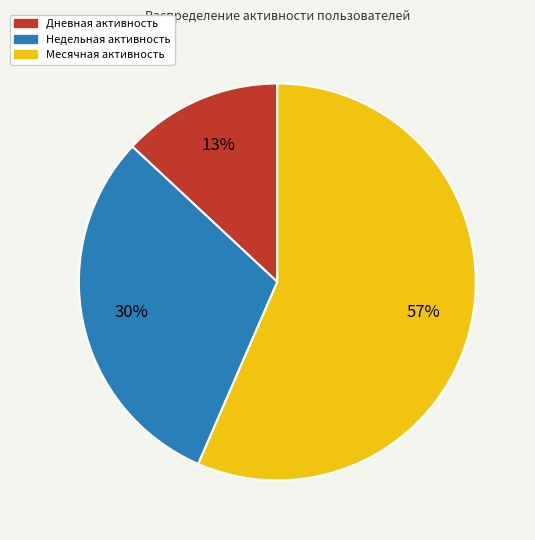

Does any single category account for the majority?

Yes